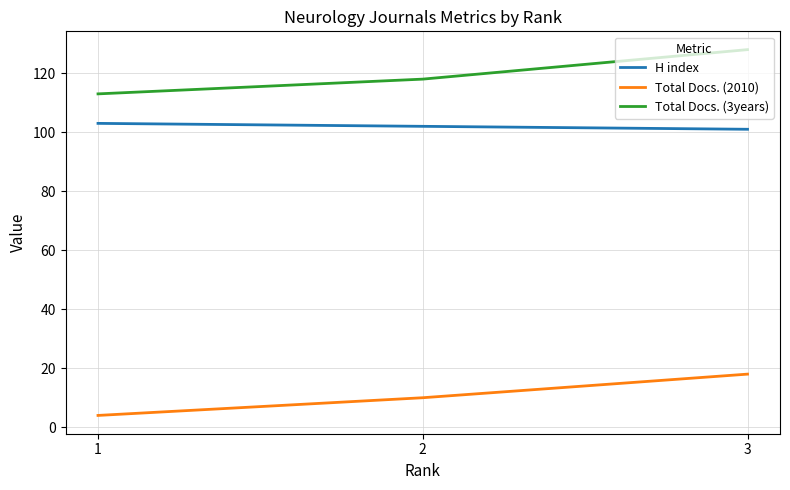

What is the total value across all series at 2?

230